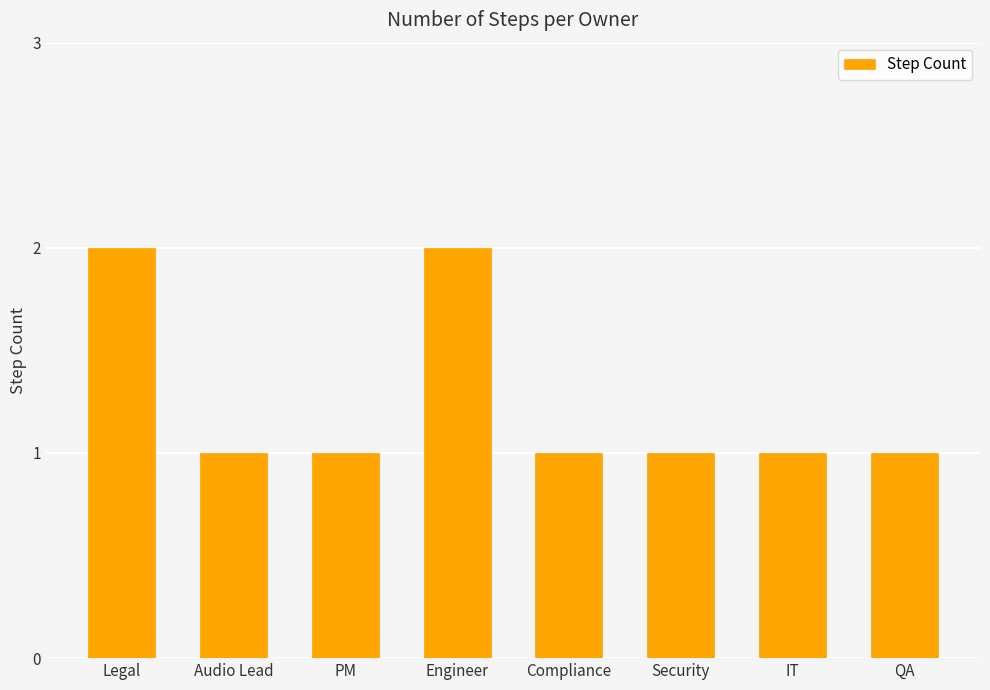

How many values are between 1 and 2?

8